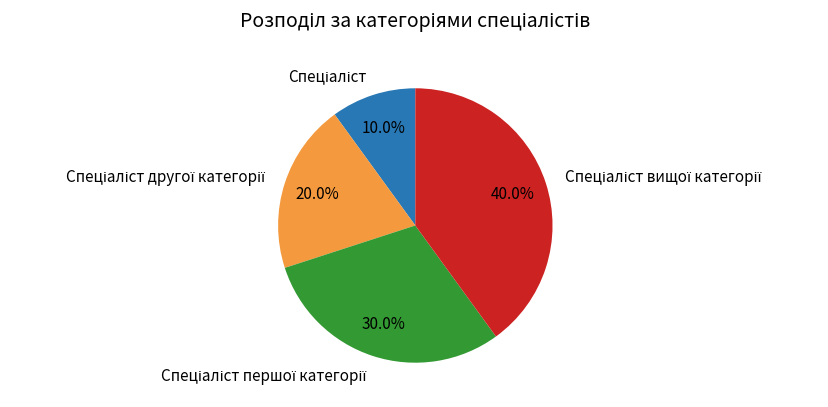

How many segments does this pie chart have?

4